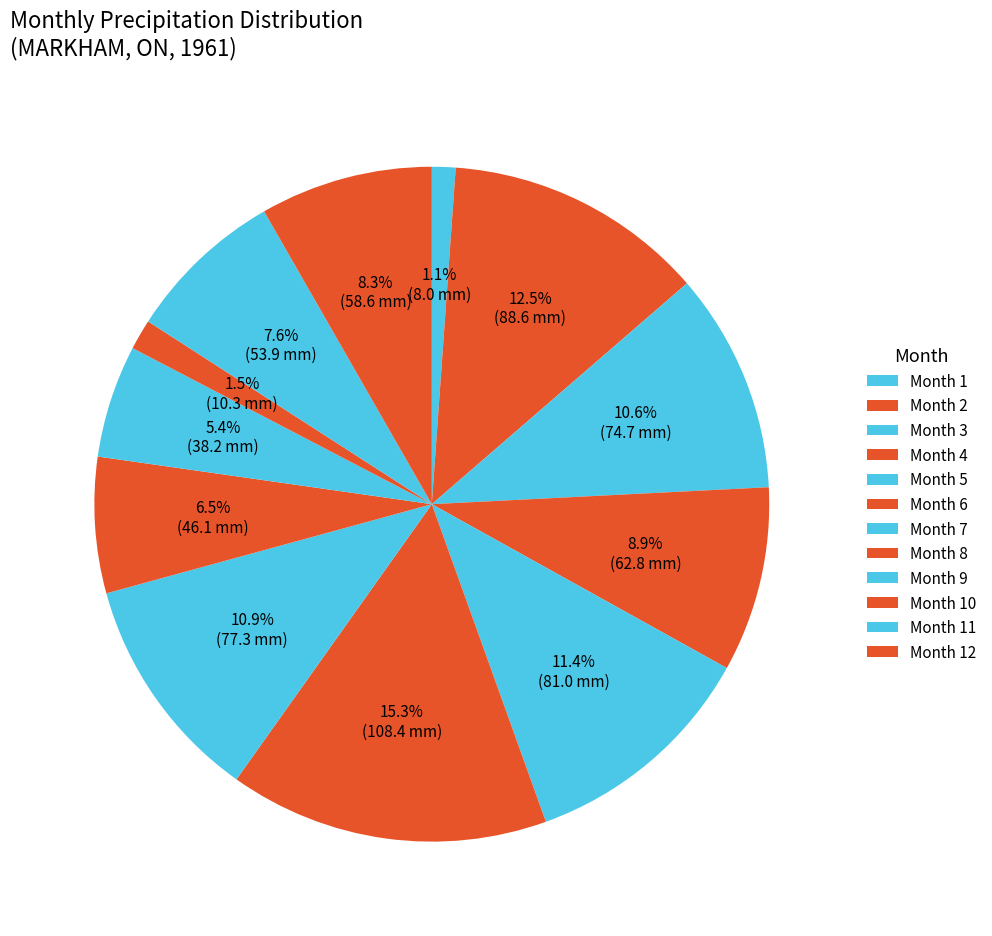

Is there a majority slice in this chart?

No